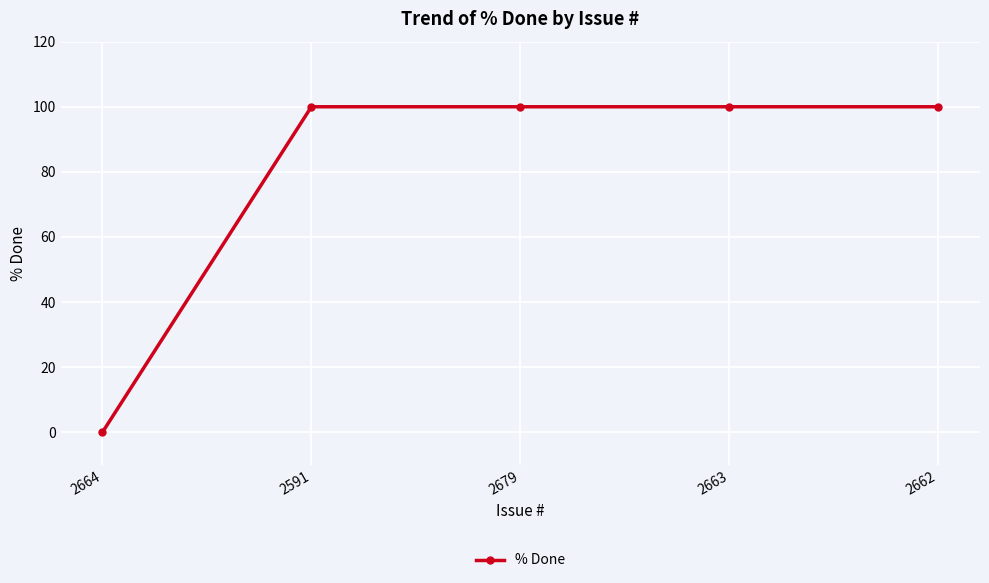

Reading right to left, list all the values displayed in this chart.

100	100	100	100	0